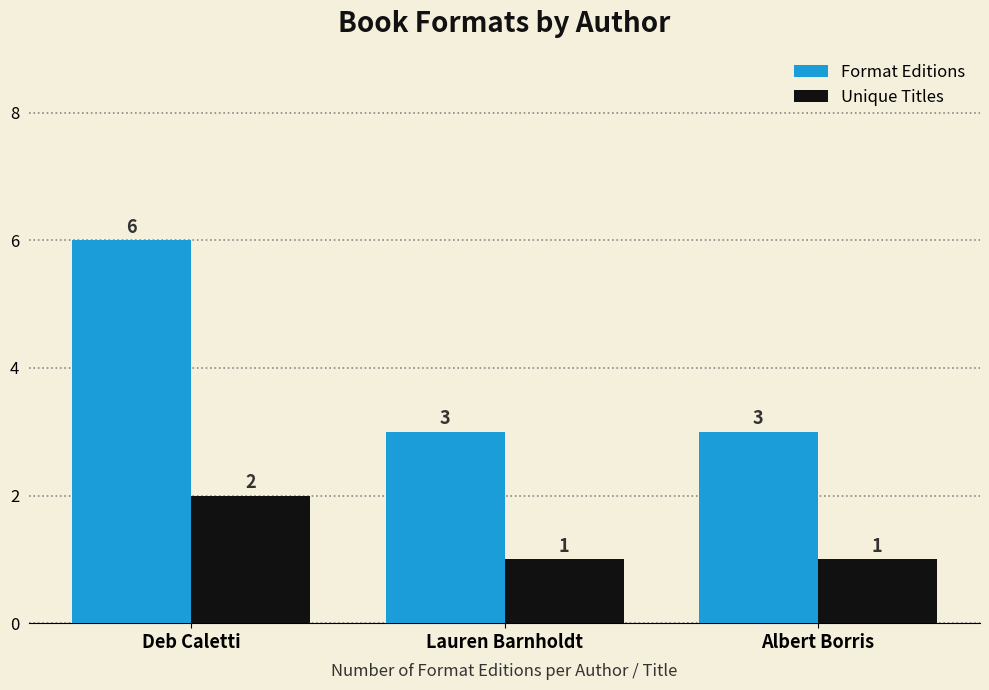

What is the maximum value for Unique Titles?

2